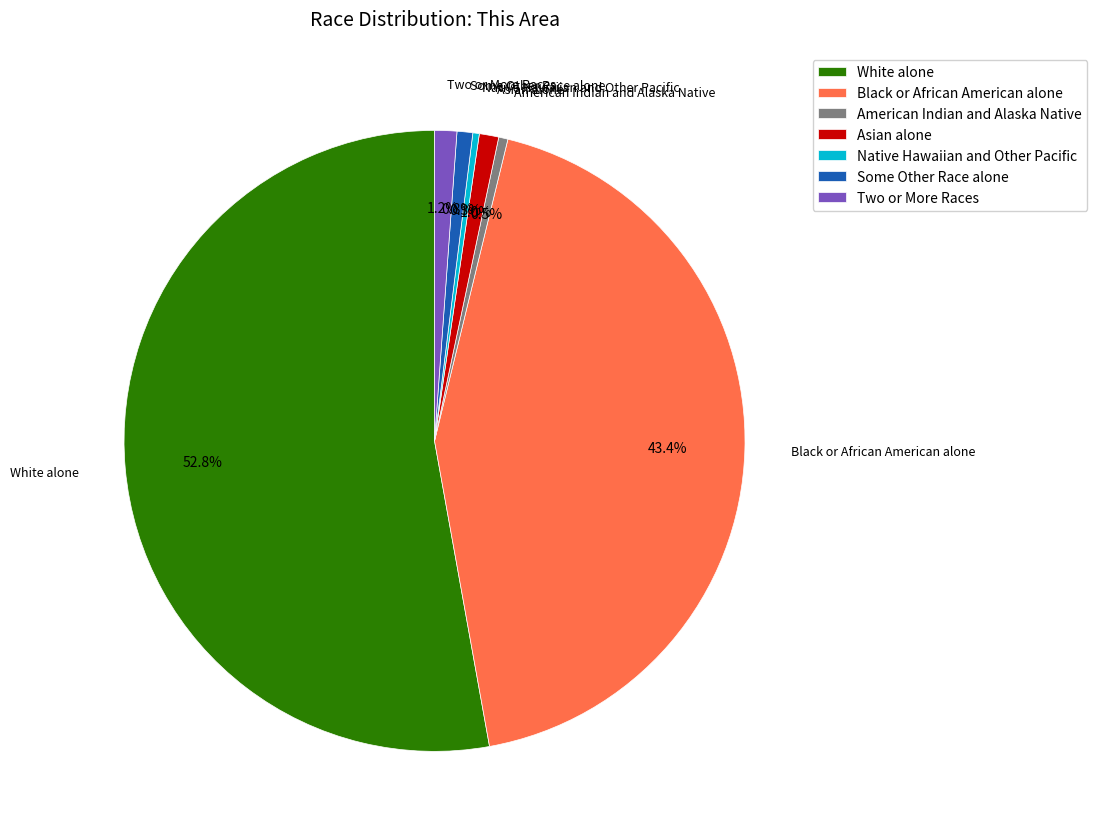

What percentage is the Two or More Races slice, to the nearest percent?

1%